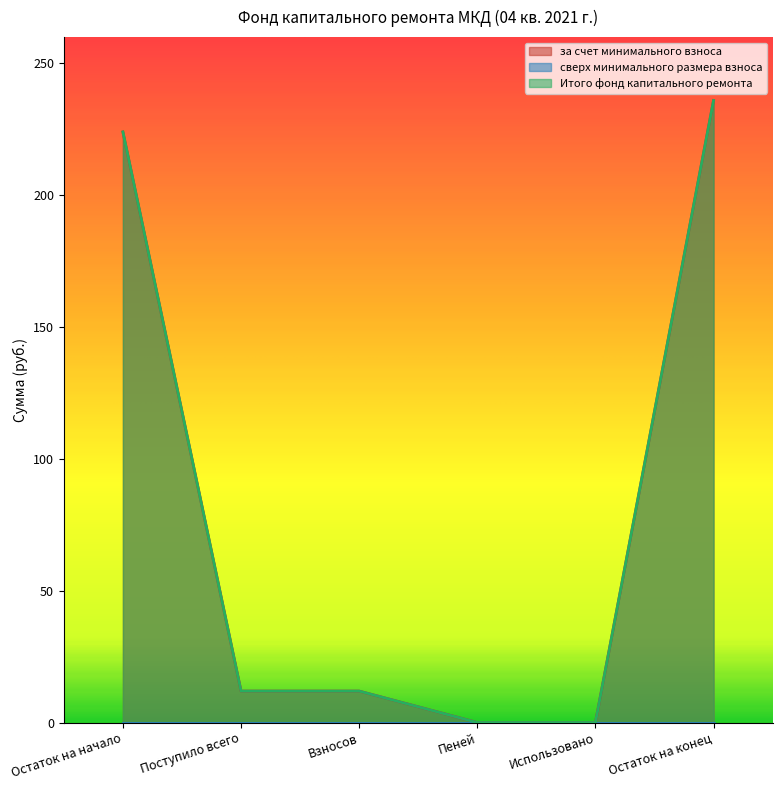

Does the chart display data point markers on the line(s)?

No